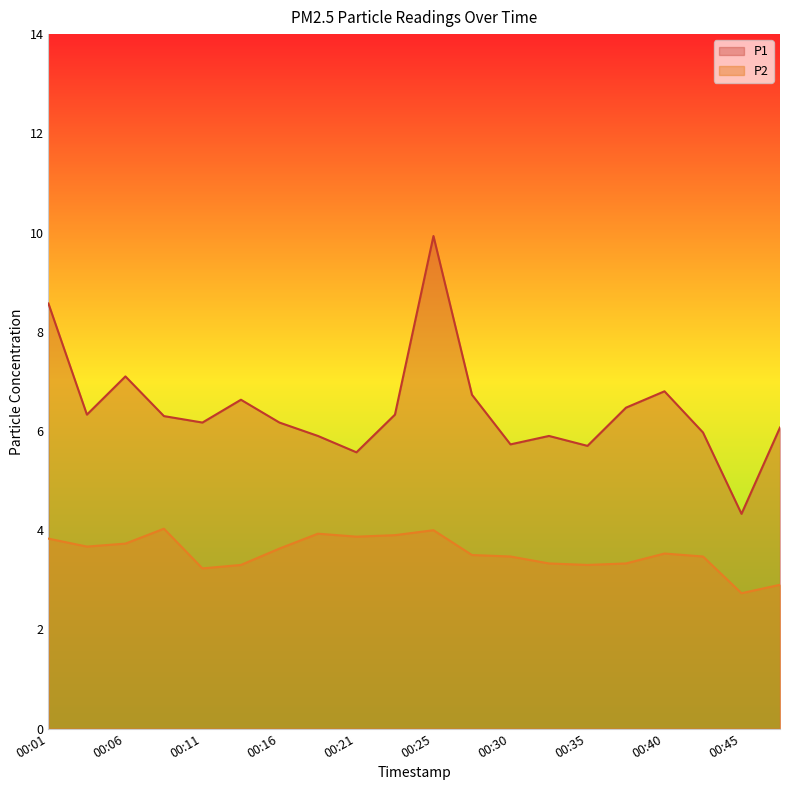

At which category is the sum across all series the highest?

00:25